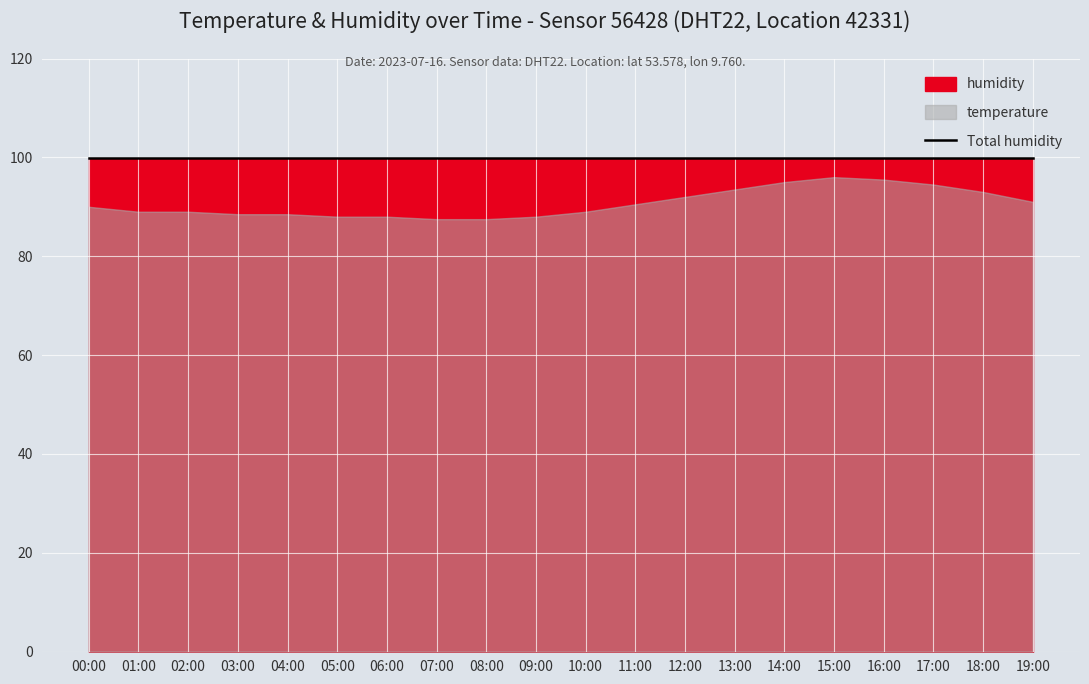

Between 01:00 and 16:00, which series saw the biggest shift?

temperature